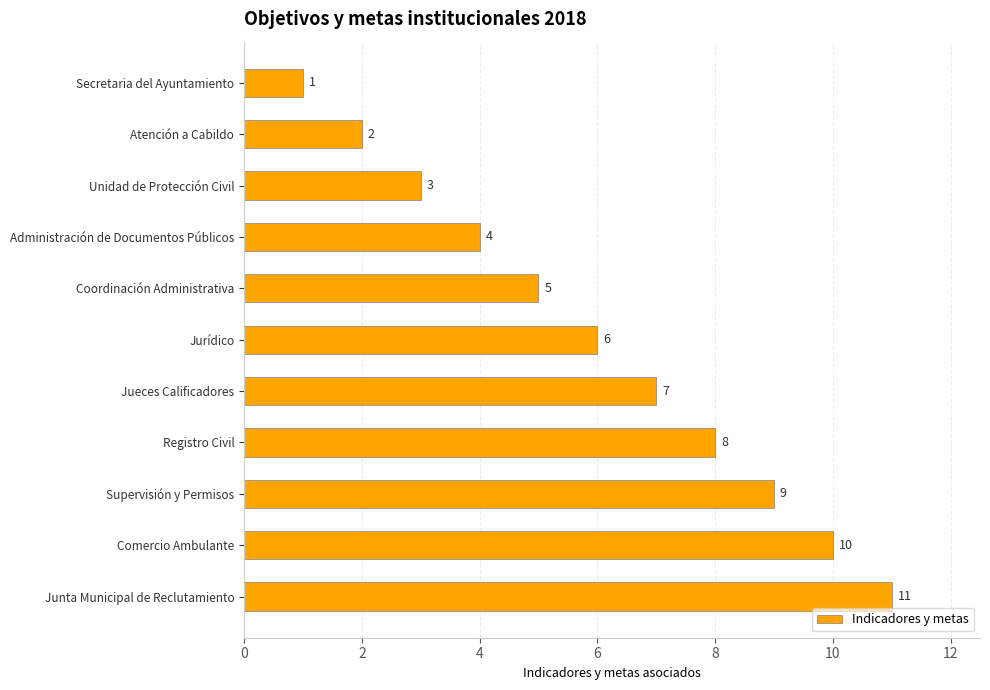

The chart shows a value of 9 at Supervisión y Permisos. True or false?

True